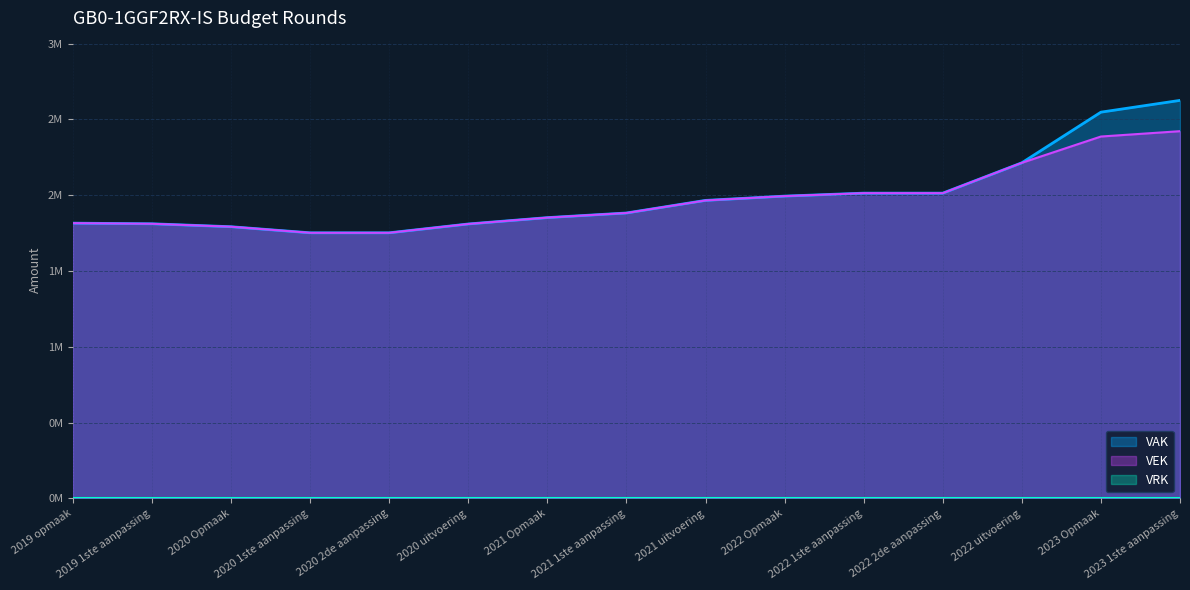

What is the label of the 9th point from the right?

2021 Opmaak